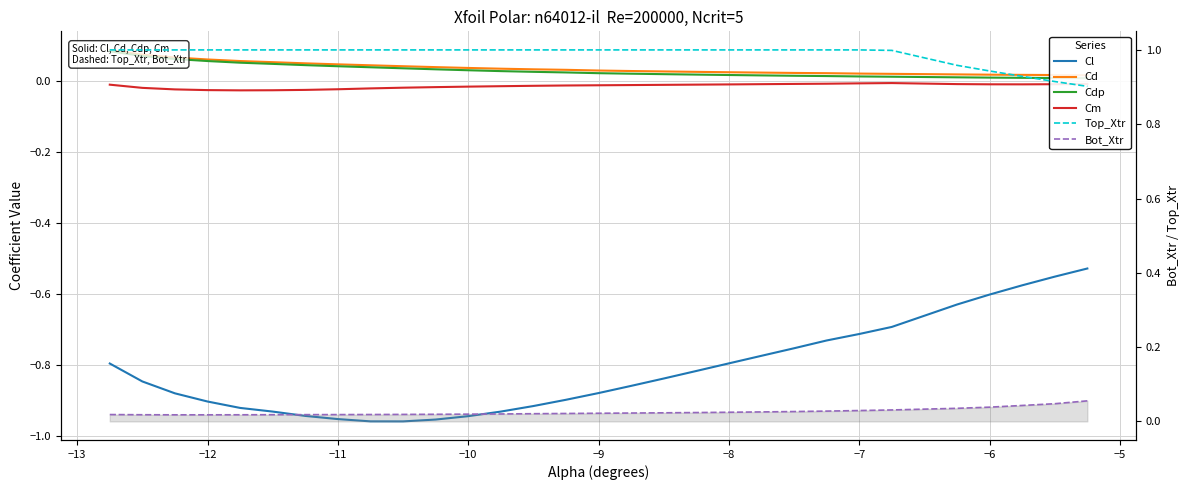

How many categories are shown in the chart?

30